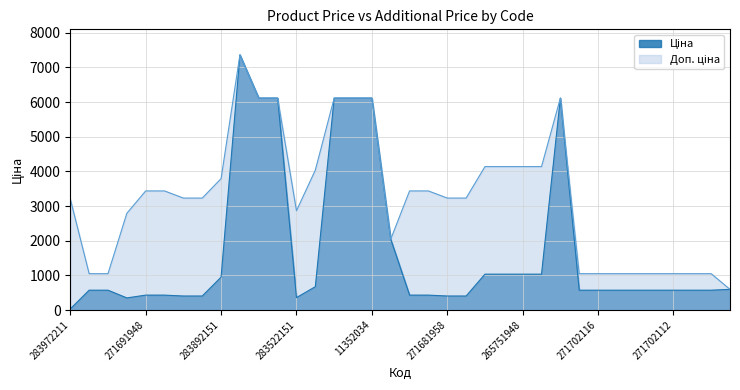

How many lines are shown in the chart?

2